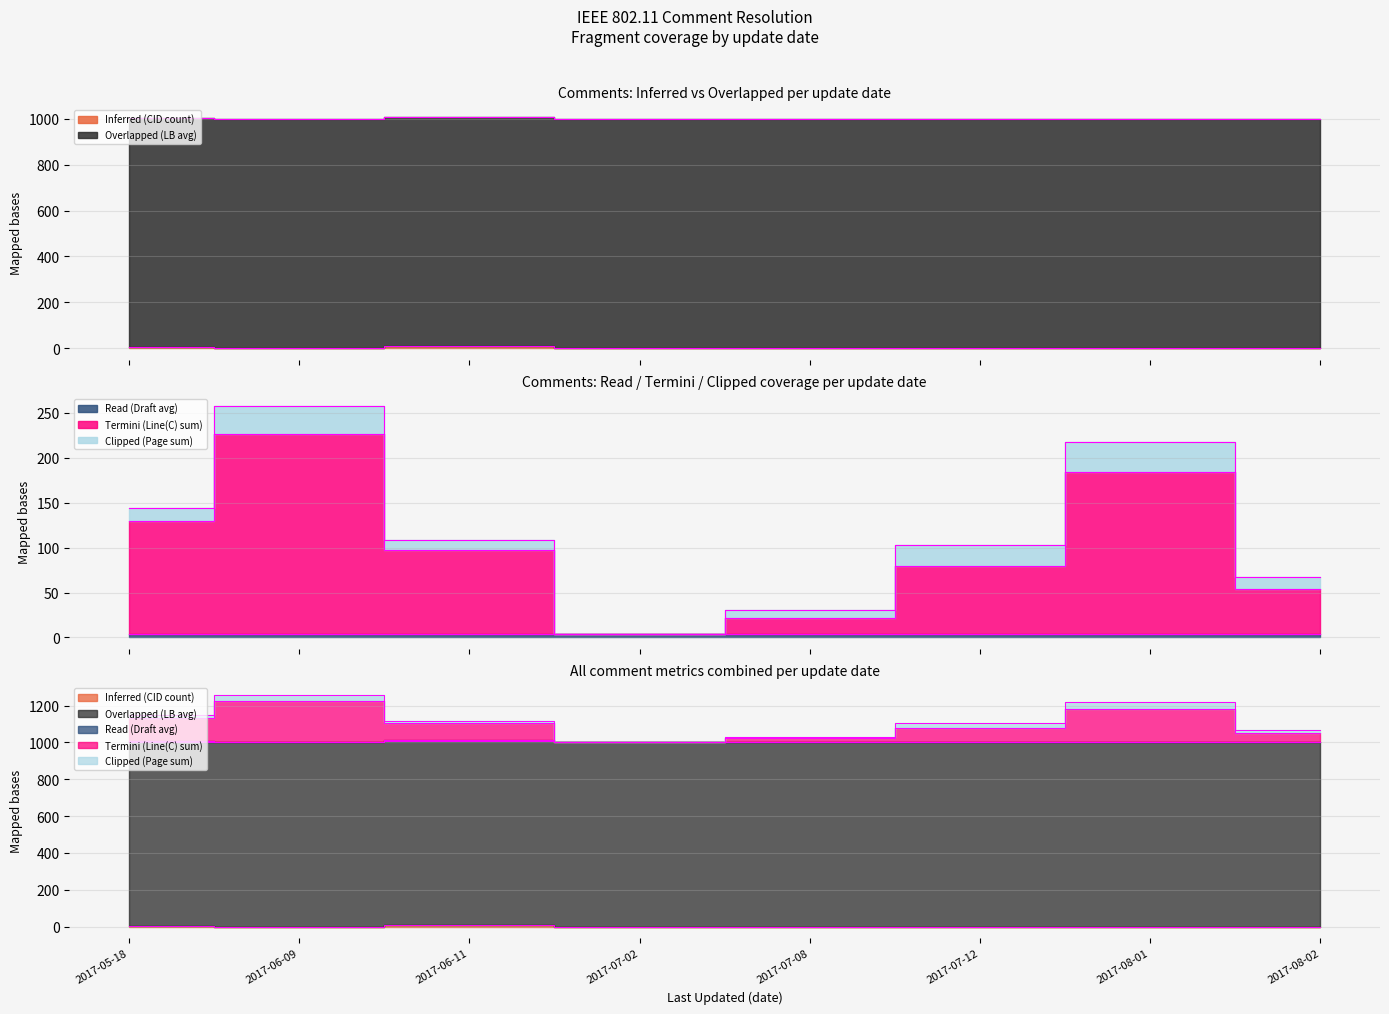

Which category has the lowest value in the Clipped (Page sum) series?

2017-07-02